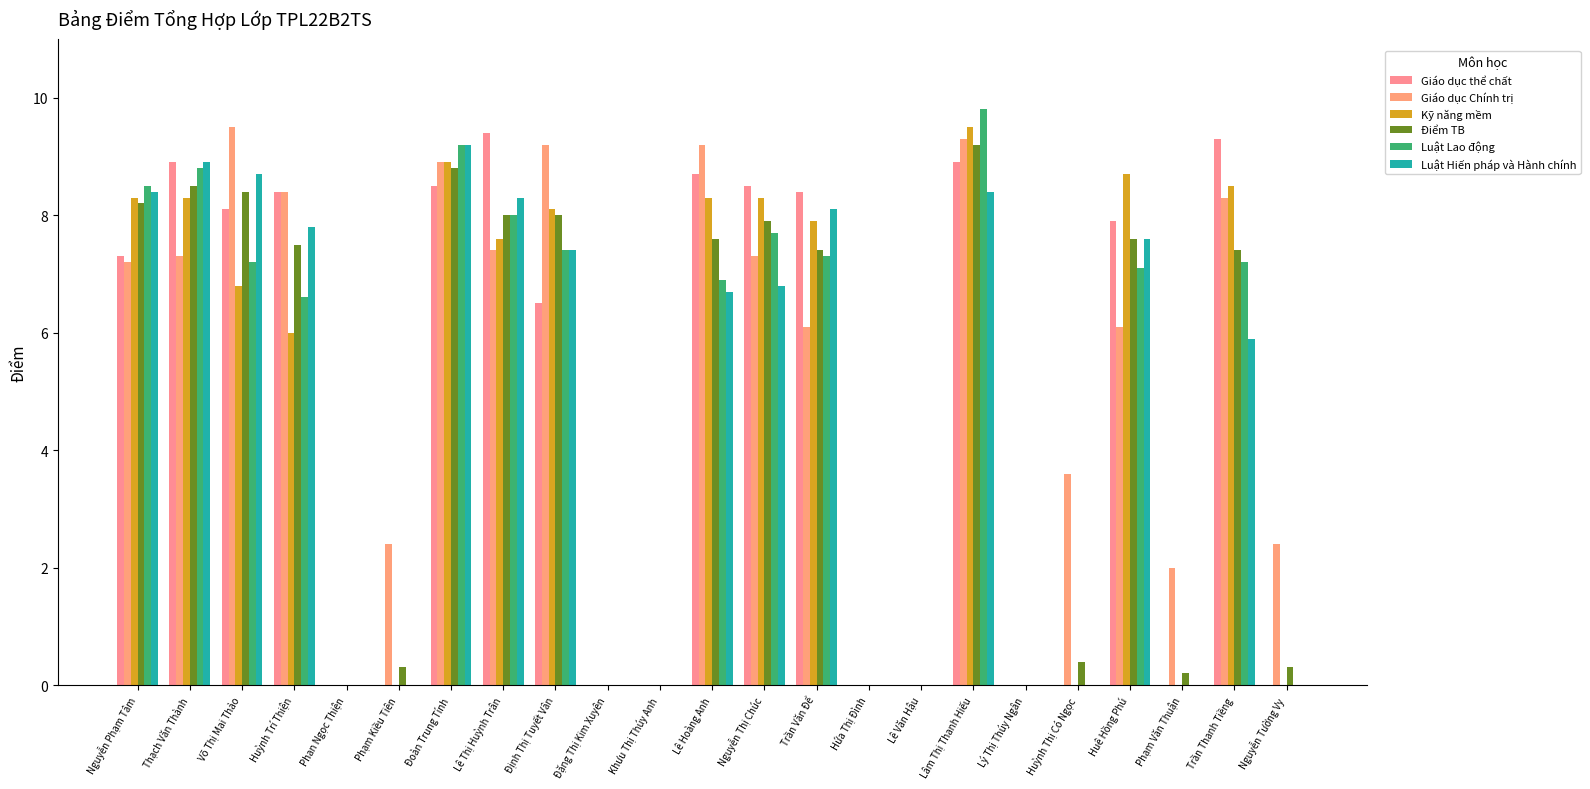

What is the difference between the maximum and minimum values in the Kỹ năng mềm series?

9.5